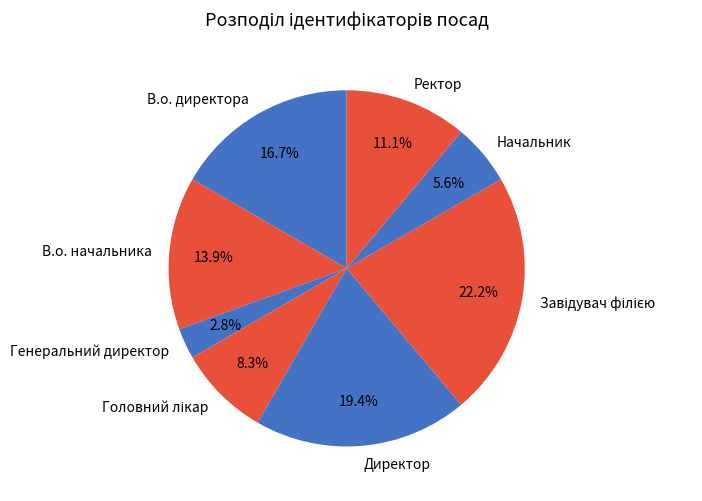

True or false: В.о. директора accounts for 17% of the total.

True